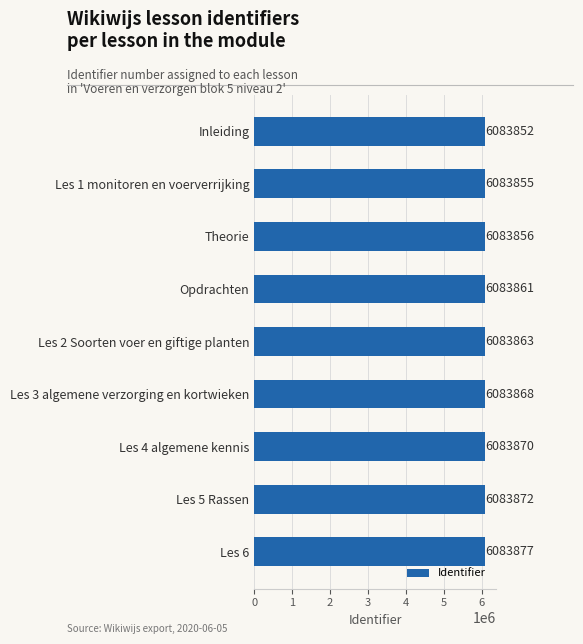

At which label is the value closest to 6083864?

Les 2 Soorten voer en giftige planten